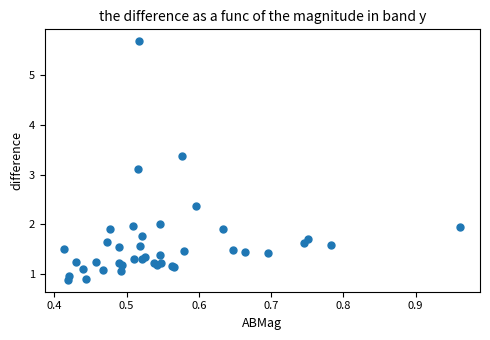

What Y value in the scatter plot is closest to 3?

3.1